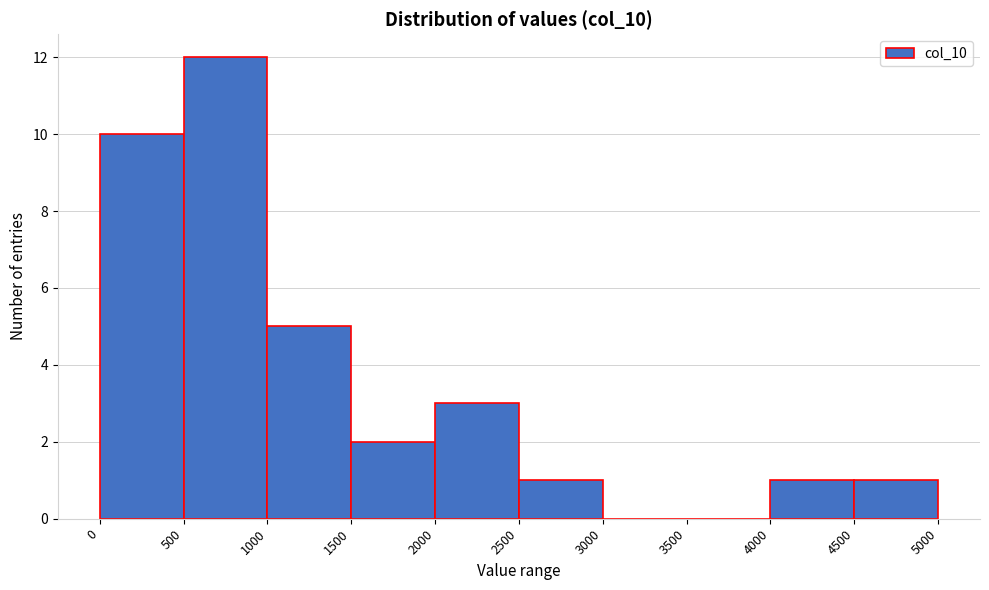

Over which range of the x-axis is the bar tallest?

500 to 1000